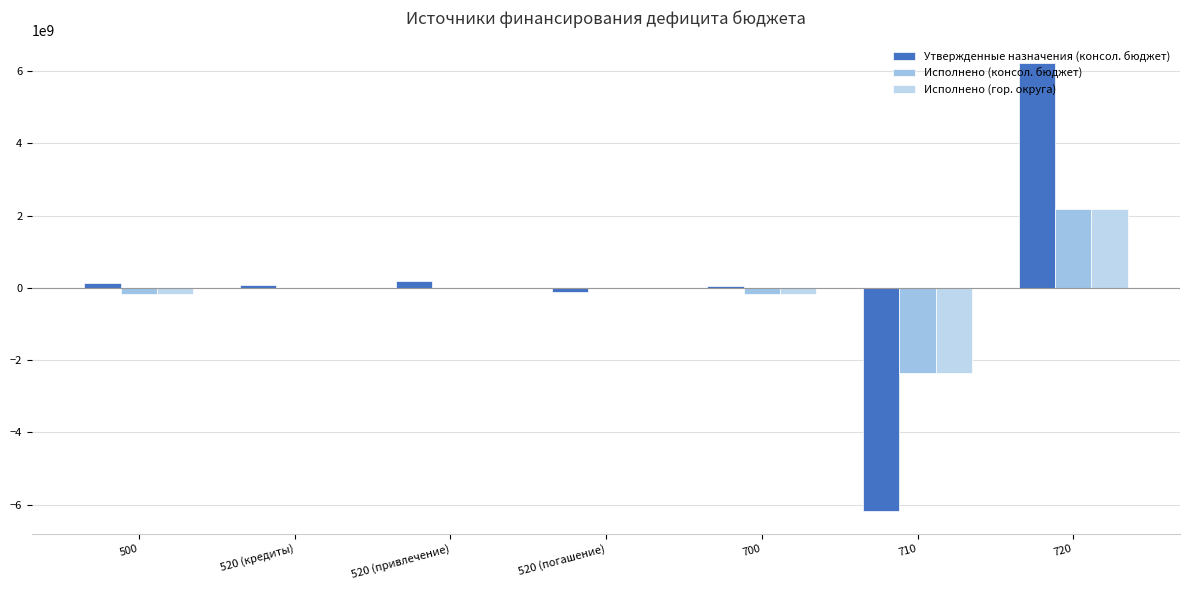

List the labels in order of Утвержденные назначения (консол. бюджет) value, largest first.

720, 520 (привлечение), 500, 520 (кредиты), 700, 520 (погашение), 710